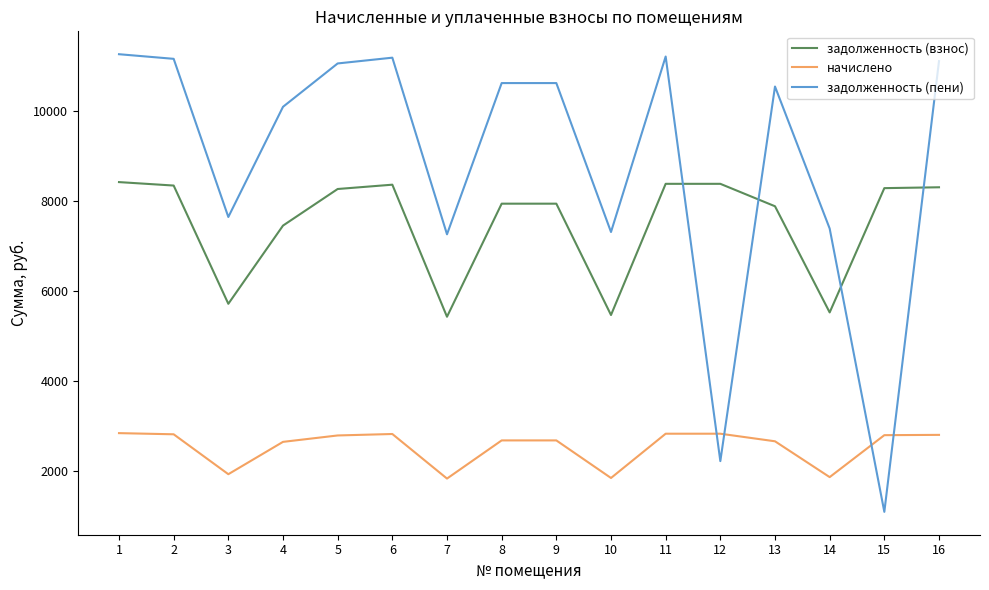

What is the difference between the задолженность (пени) values at 1 and 15?

10179.8